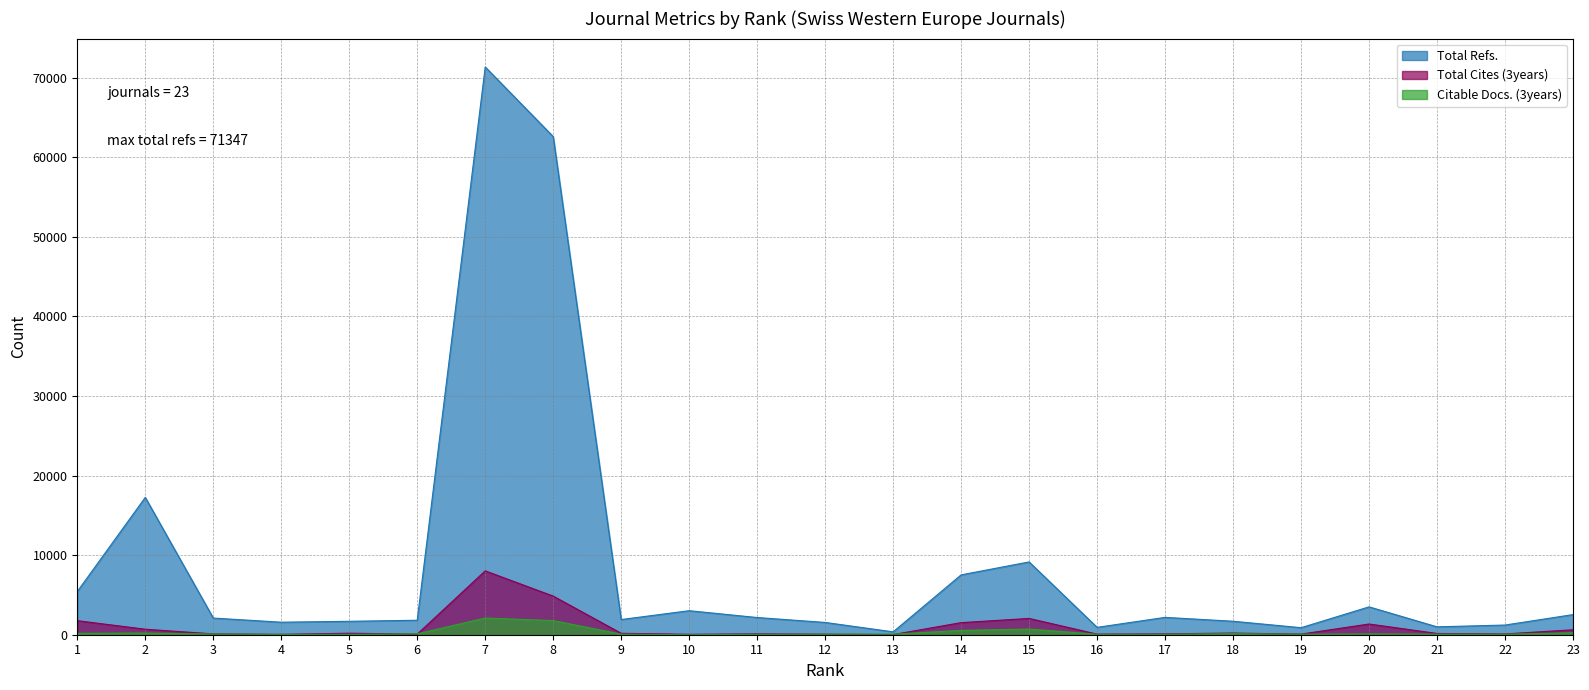

True or false: Citable Docs. (3years) and Total Refs. cross at least once.

False